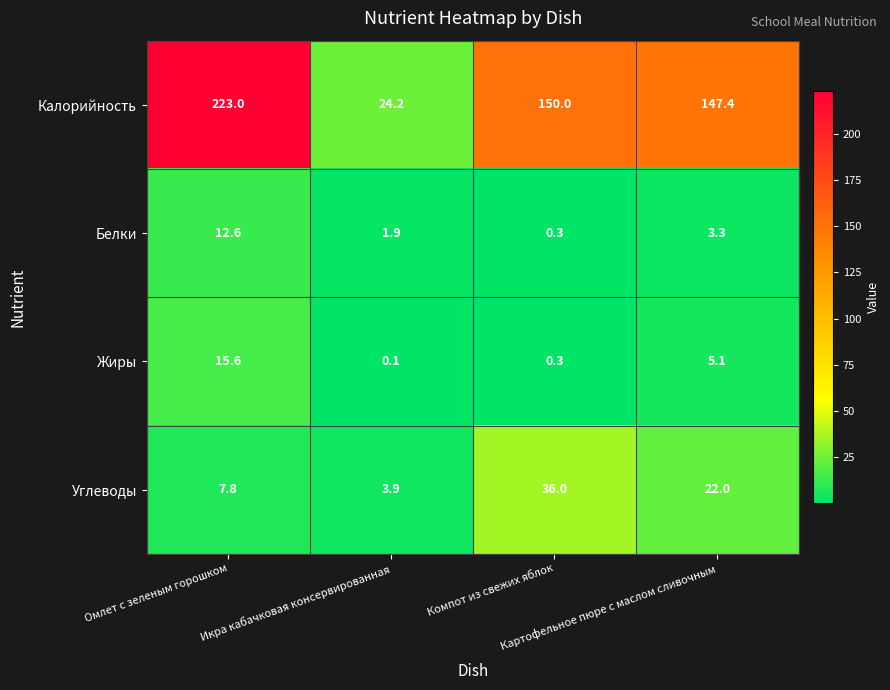

Which series has the widest spread of values?

Калорийность